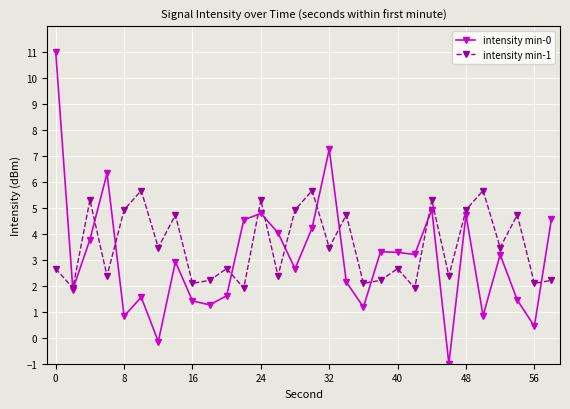

What is the lowest value of the intensity min-1 series?

1.9